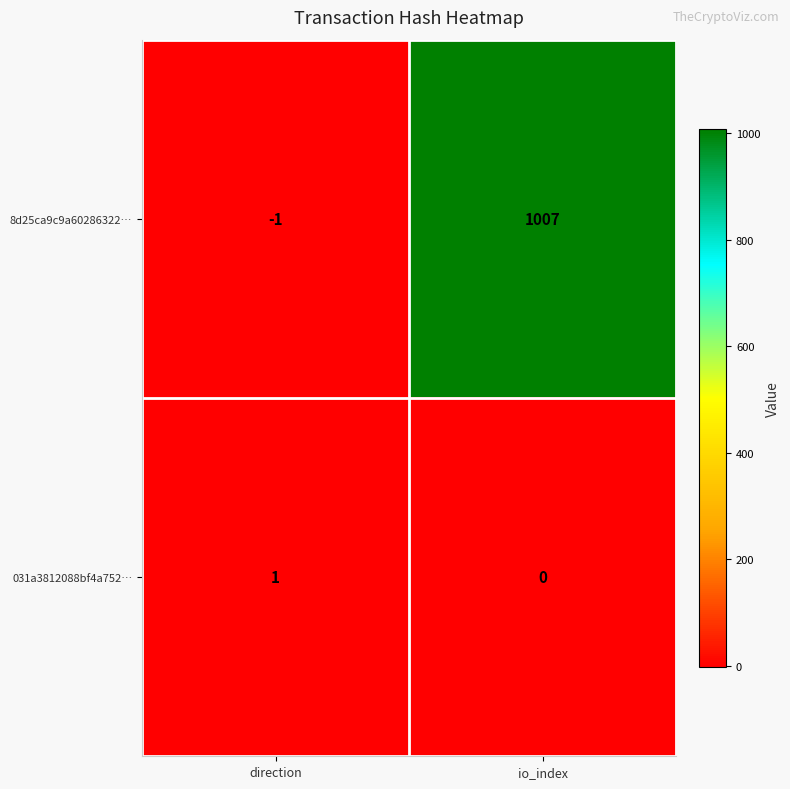

At which label is 031a3812088bf4a752… closest to 0?

io_index